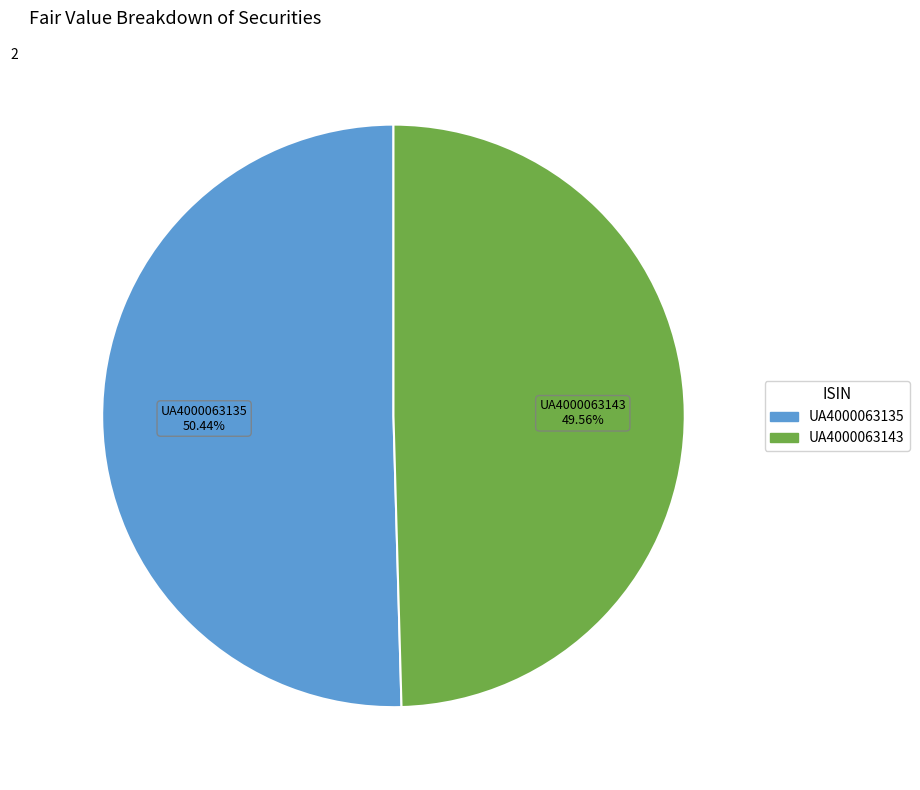

Is UA4000063135 the majority of the pie?

Yes